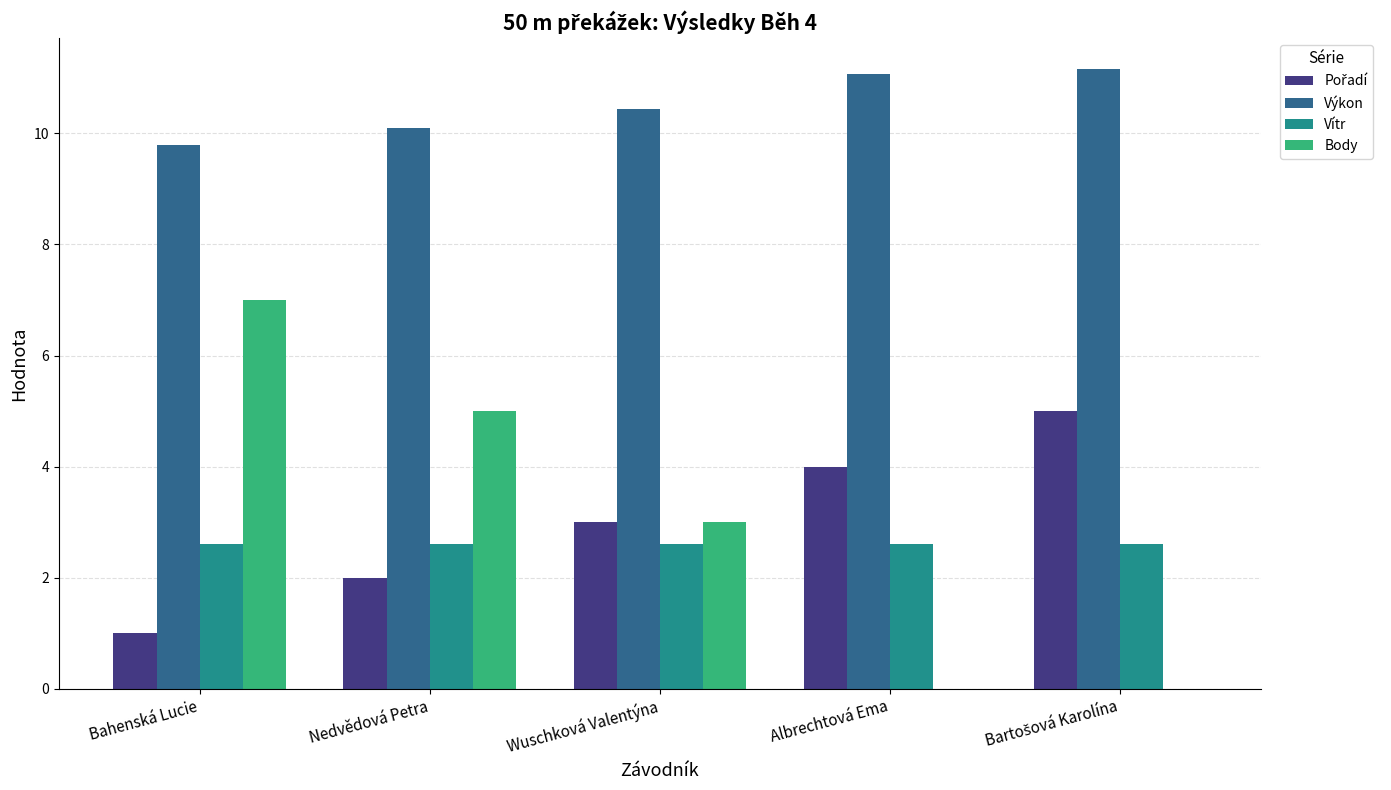

The Vítr series shows 2.6 at Bahenská Lucie. True or false?

True